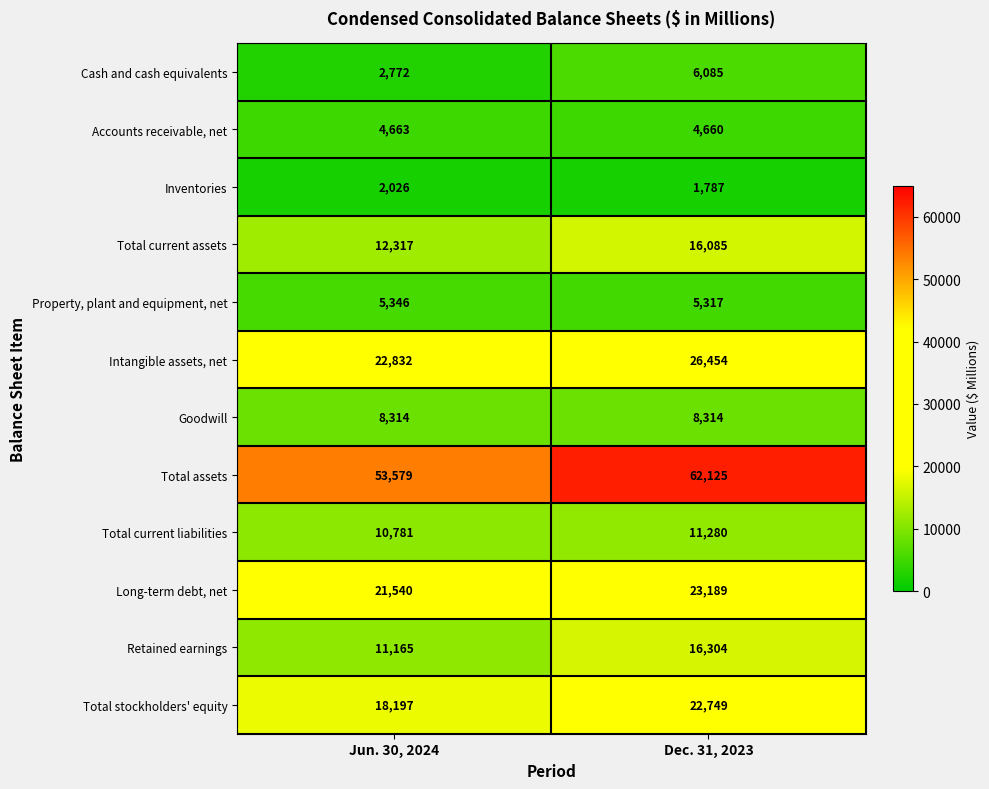

The Total current liabilities series shows 11280 at Dec. 31, 2023. True or false?

True